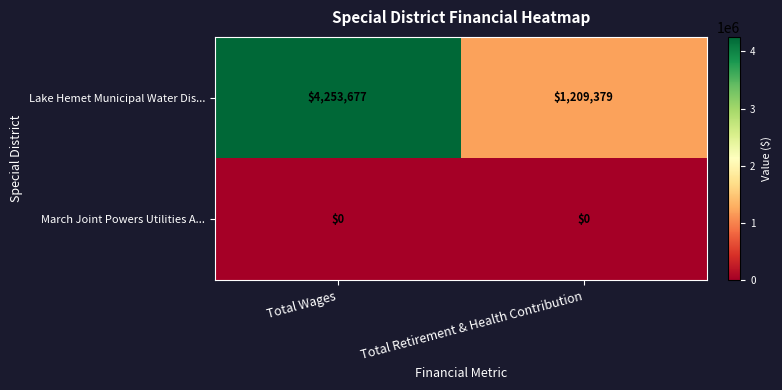

What is the highest value of the Lake Hemet Municipal Water Dis... series?

4253677